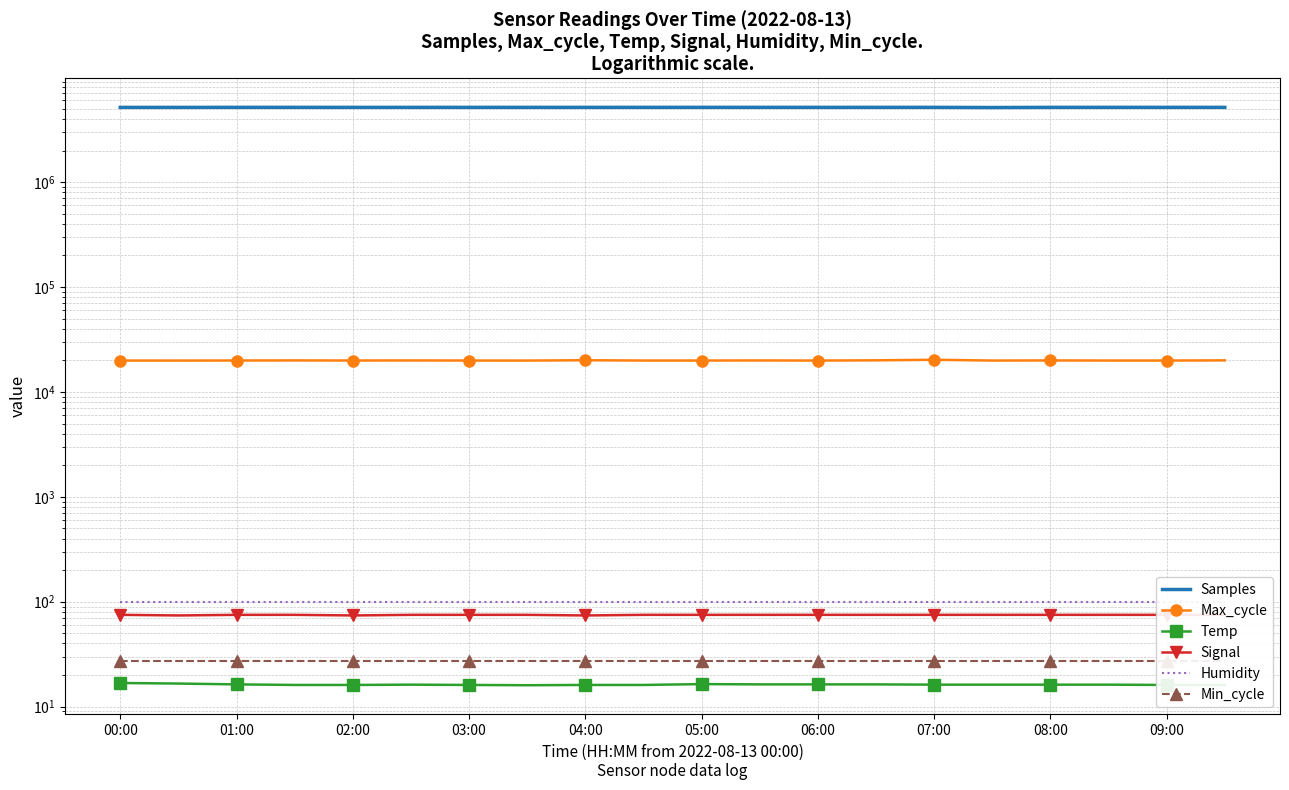

What is the difference between the maximum and minimum values in the Temp series?

0.8